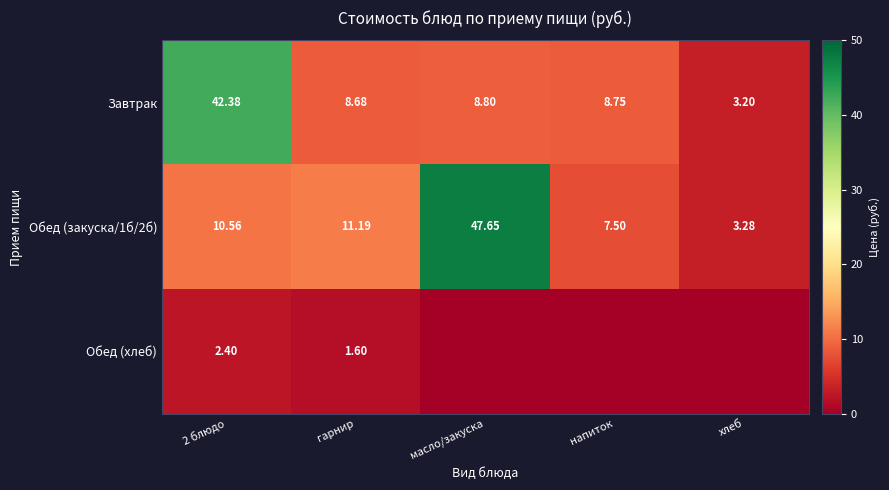

Is the value of Завтрак at гарнир greater than the value of Обед (хлеб) at гарнир?

Yes